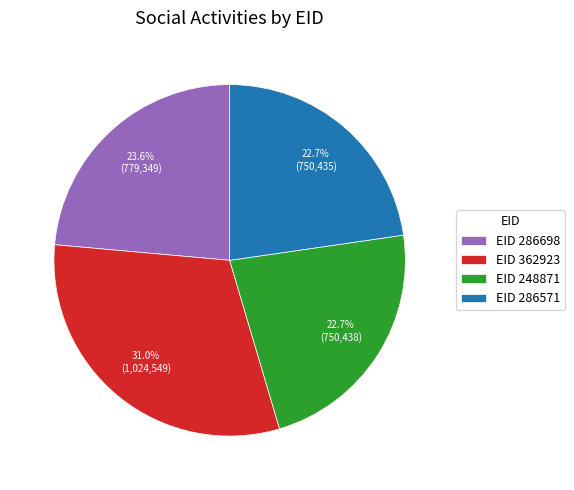

What is the ratio of the value at EID 248871 to the value at EID 286571?

1.0